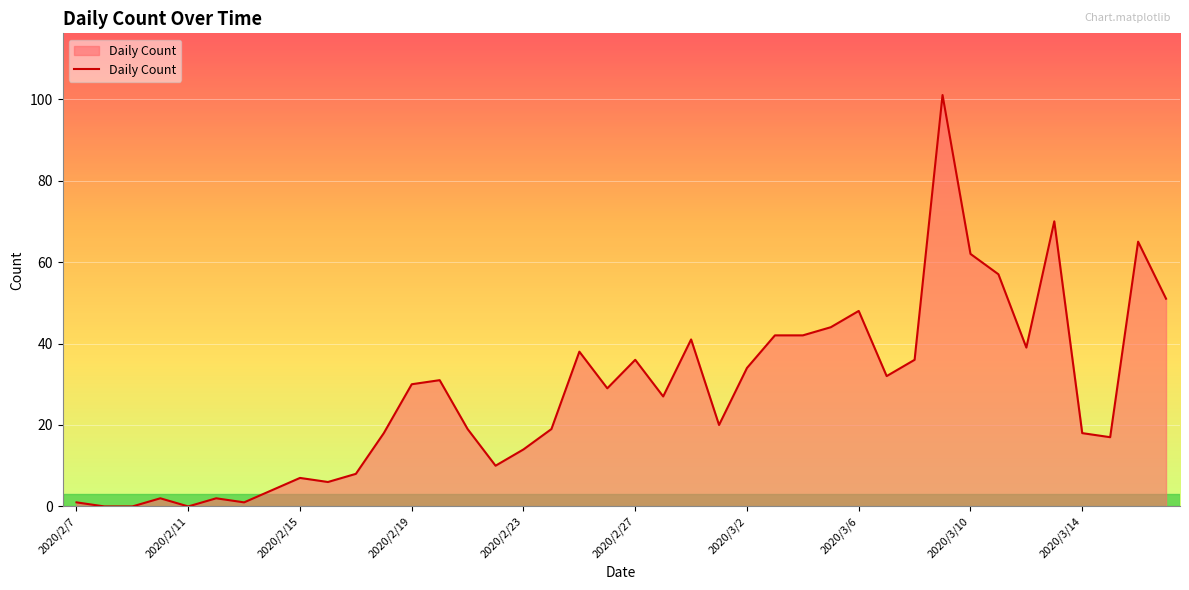

What is the greatest value displayed?

101